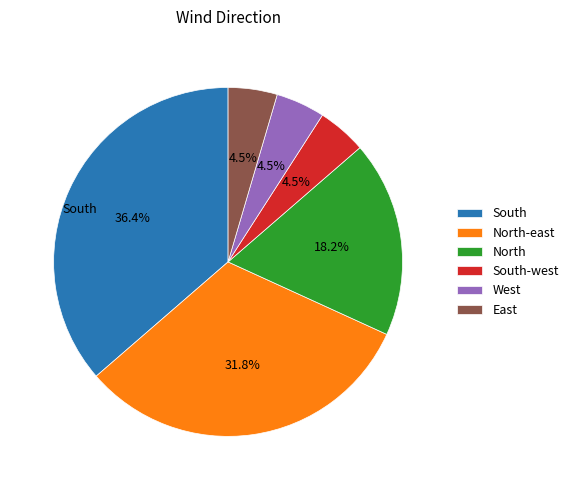

Which slice is the largest?

South